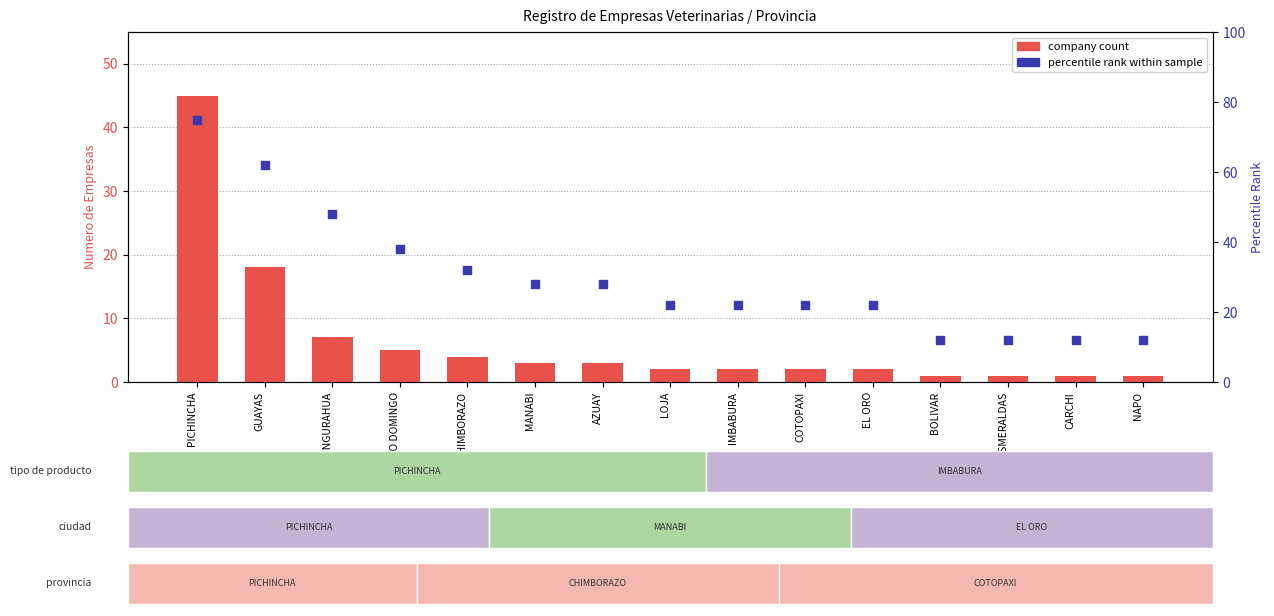

At which category is the sum across all series the highest?

PICHINCHA